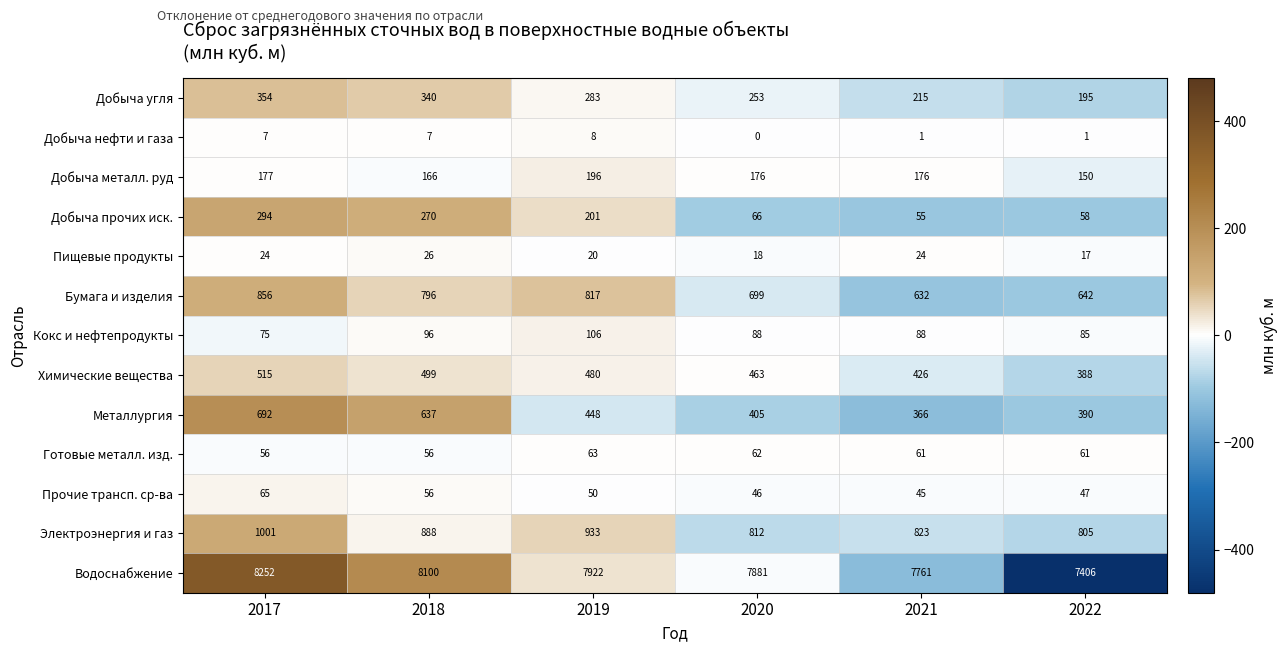

What is the greatest value displayed?

8252